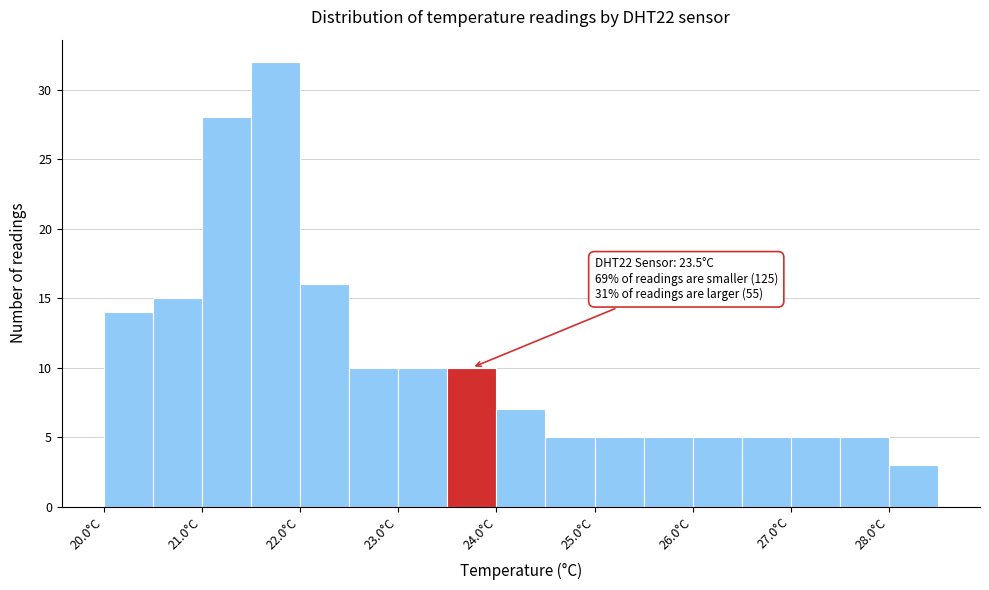

Which range on the x-axis has the tallest bar?

21.5 to 22.0